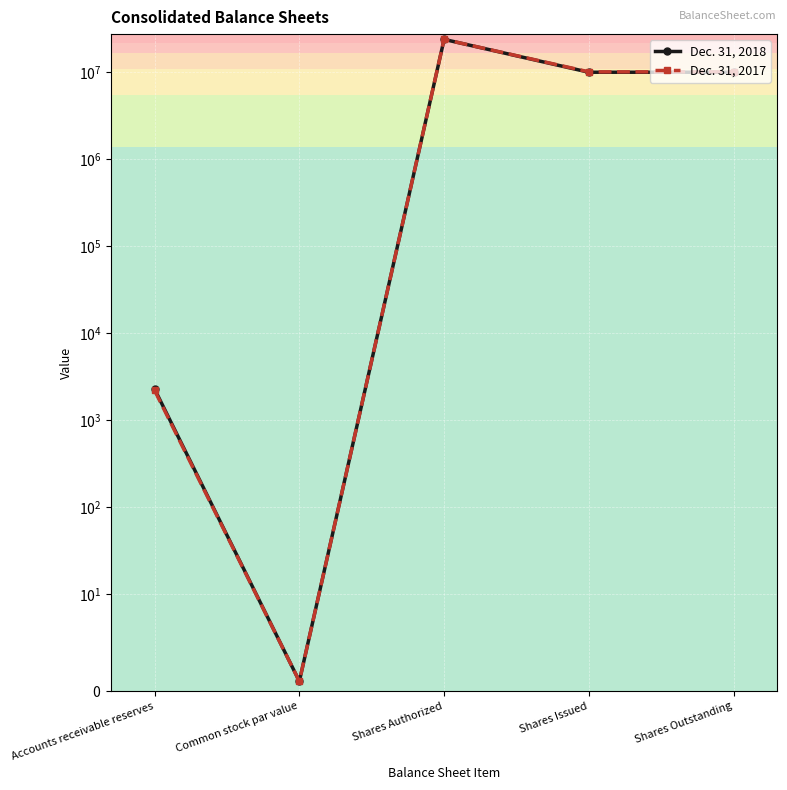

Is it true that Dec. 31, 2018 equals 10056929 at Shares Outstanding?

True